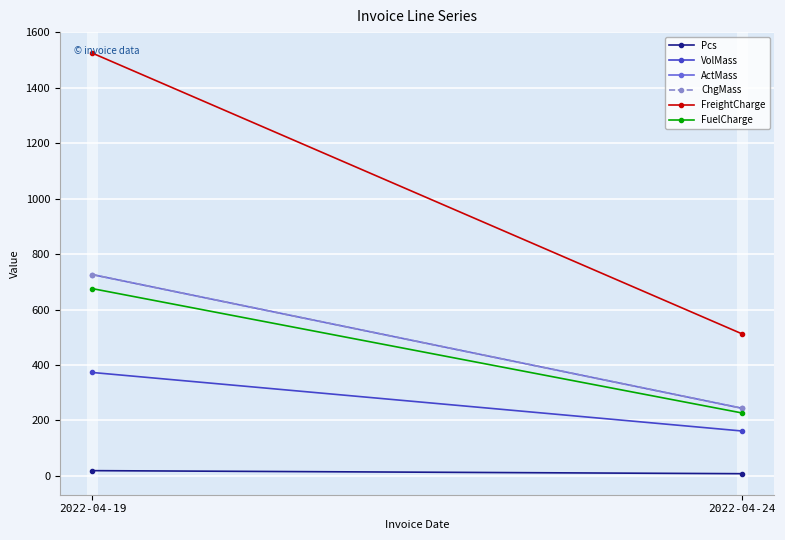

Is the value of VolMass at 2022-04-24 greater than the value of FreightCharge at 2022-04-19?

No